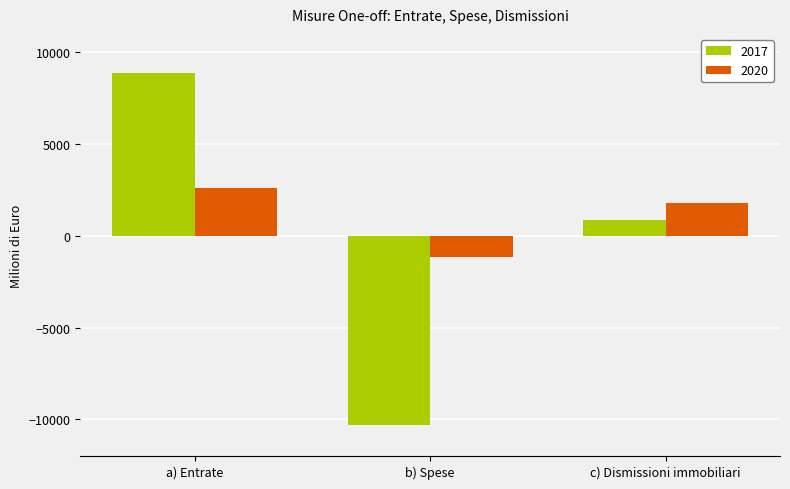

What are all the series names shown in the legend?

2017, 2020